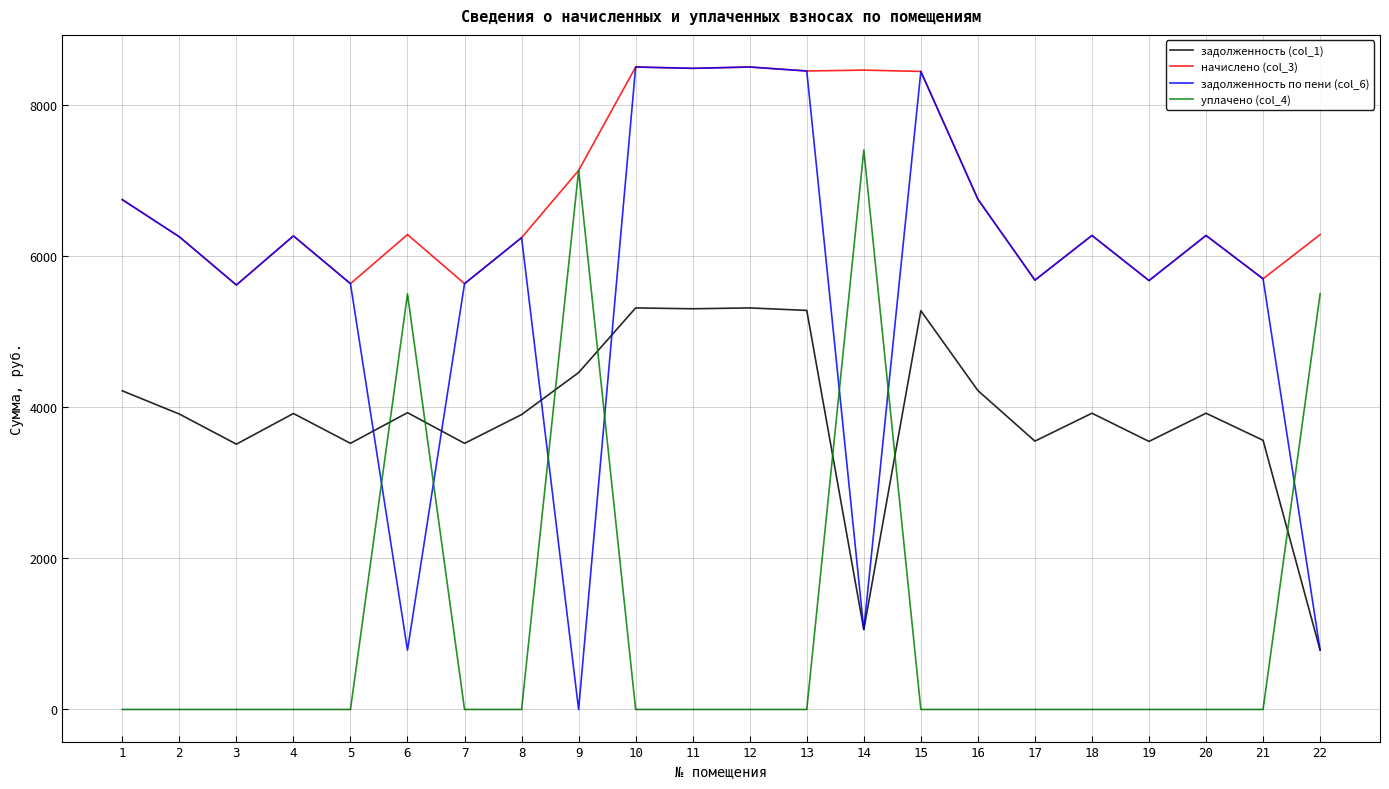

List the series in order of their overall mean, highest first.

начислено (col_3), задолженность по пени (col_6), задолженность (col_1), уплачено (col_4)